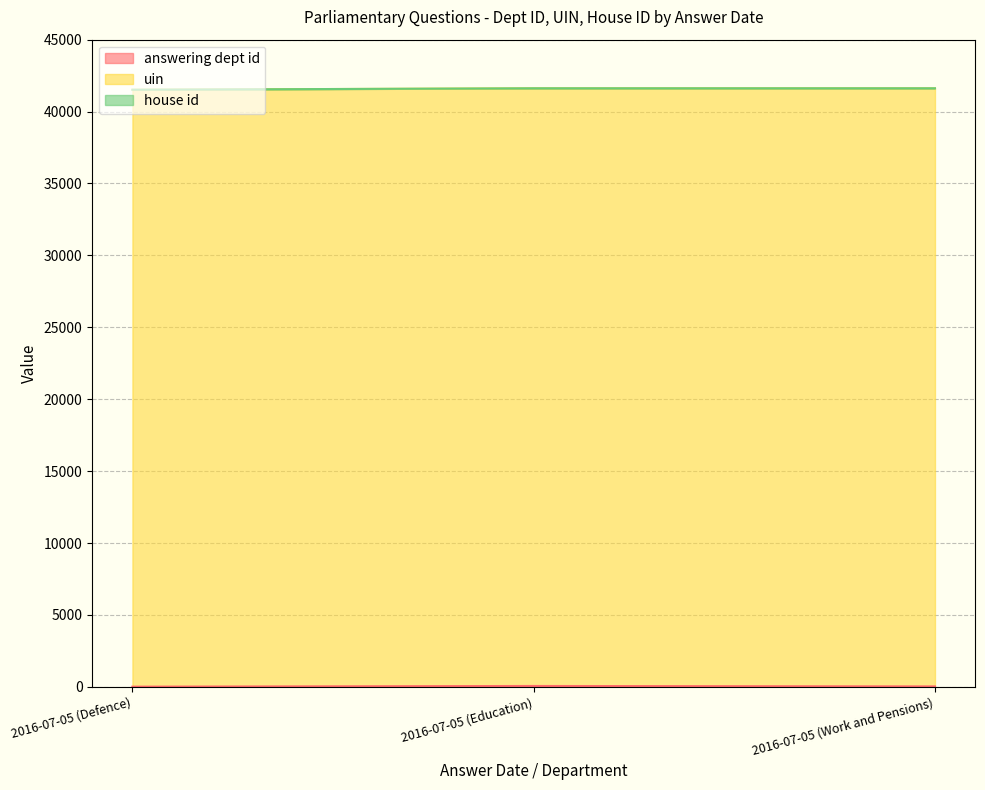

What is the sum of the answering dept id values at 2016-07-05 (Education) and 2016-07-05 (Defence)?

71